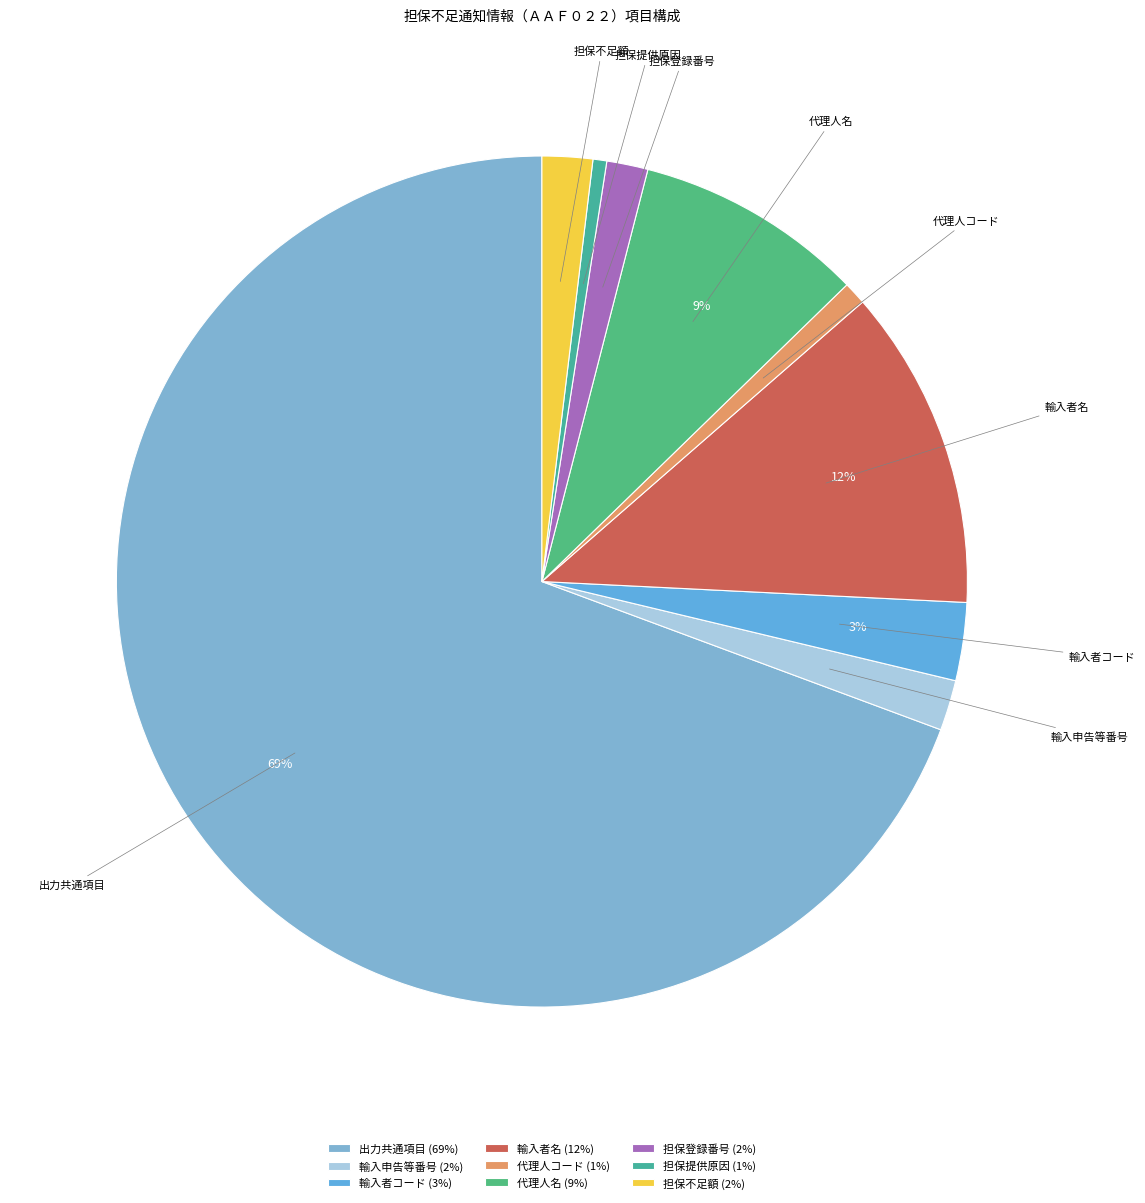

To the nearest percent, what is the difference between the 担保提供原因 and 輸入申告等番号 slice percentages?

1%